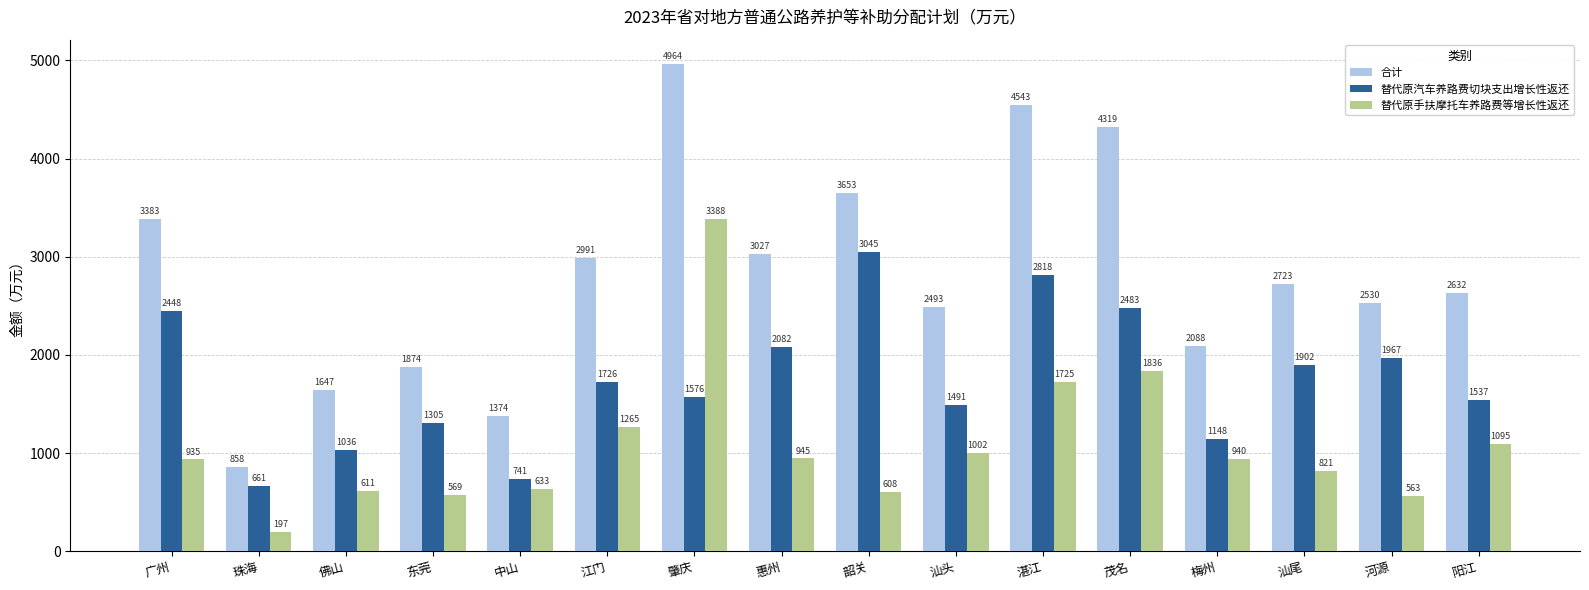

What is the total value across all series at 韶关?

7306